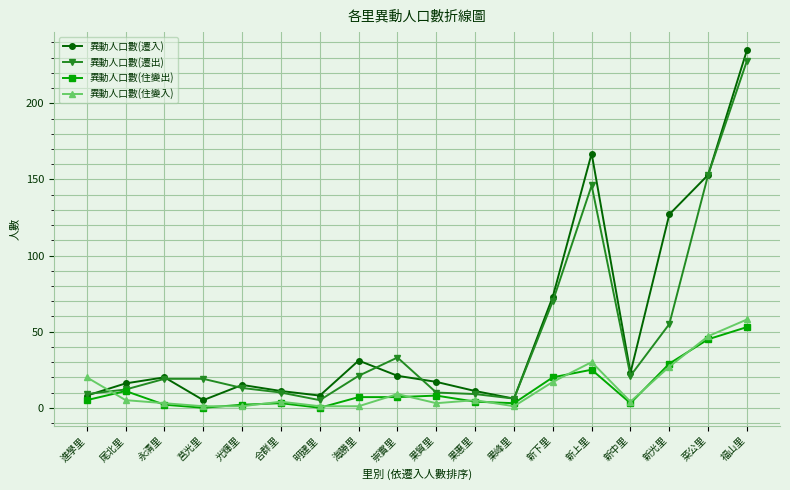

Is the value of 異動人口數(遷出) at 永清里 greater than the value of 異動人口數(住變出) at 菜公里?

No